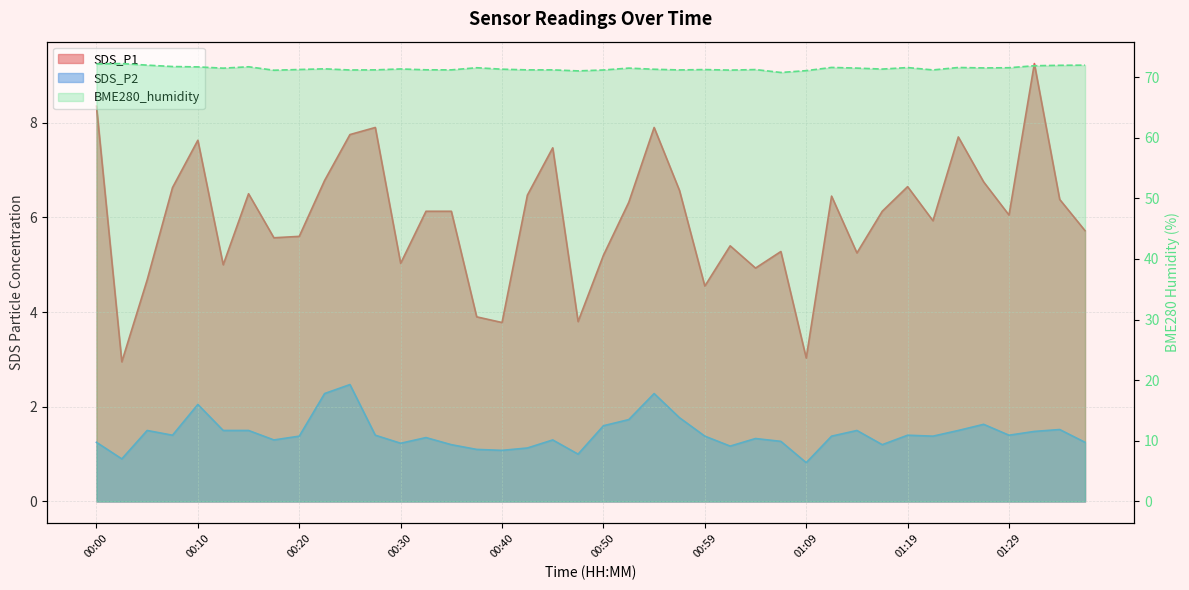

Which has a higher value, 00:00 or 00:30?

00:00